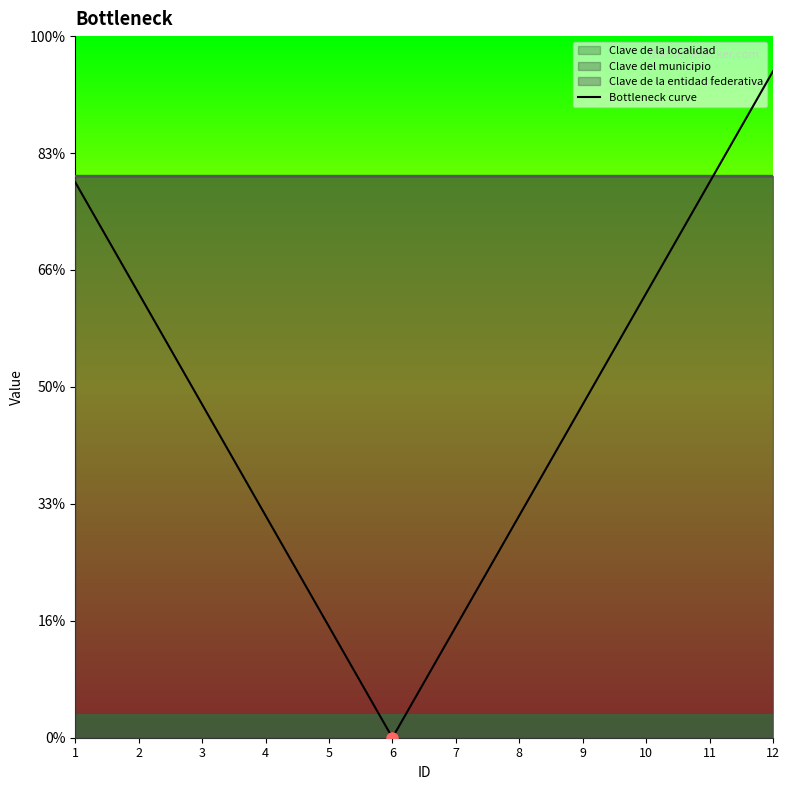

Where is the first local minimum?

6